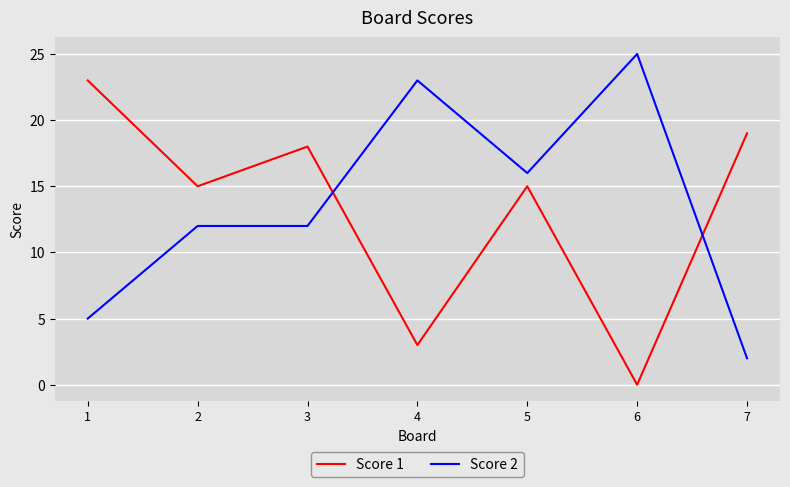

How many positive values does the Score 1 series have?

6